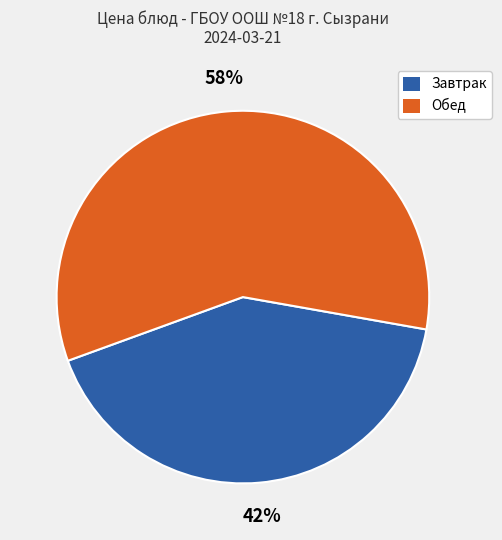

To the nearest percent, what is the average slice percentage?

50%